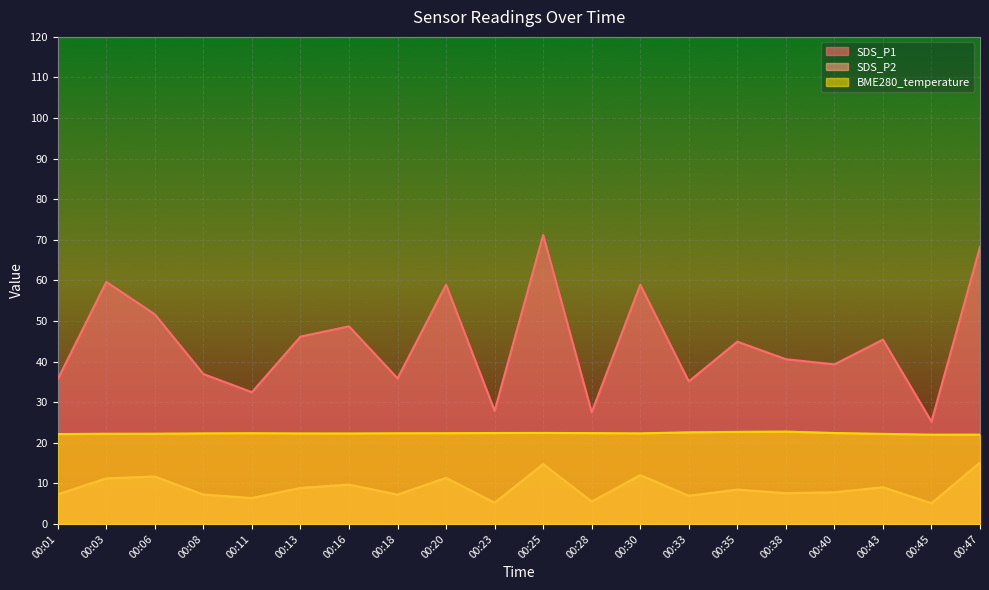

True or false: SDS_P1 has a value of 80.9 at 00:06.

False